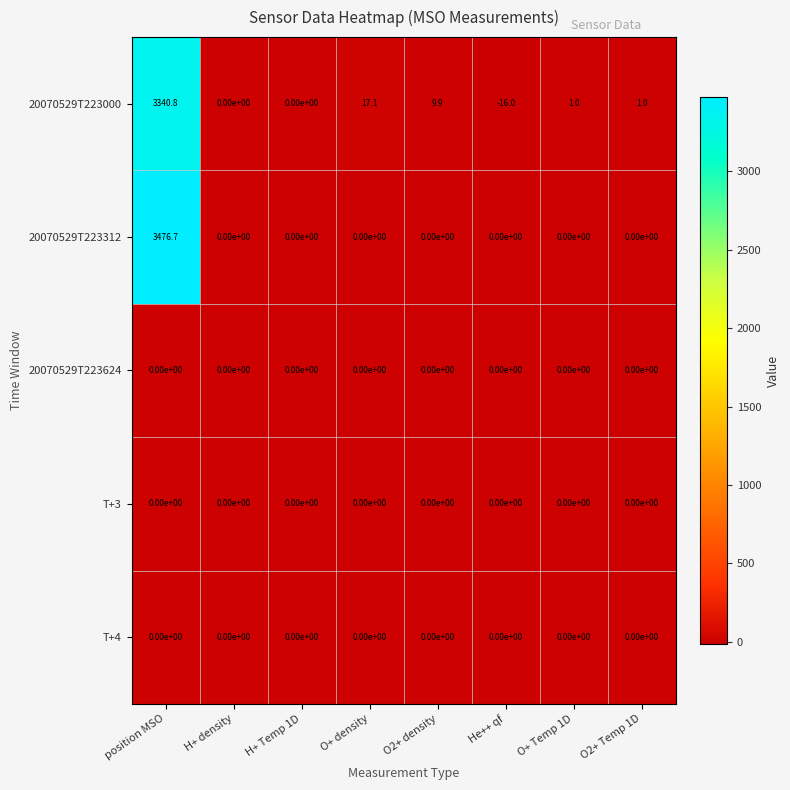

Which category has the lowest value across all series?

He++ qf